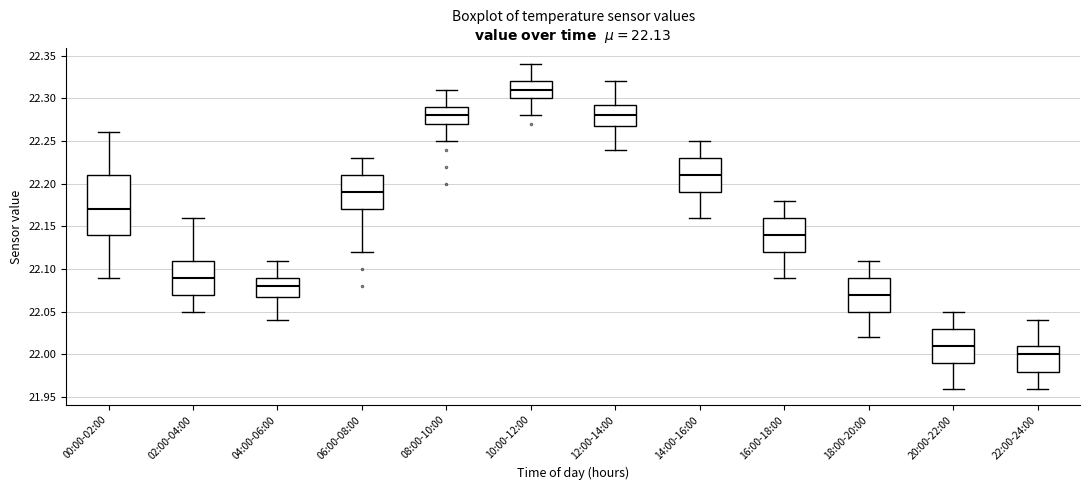

Which box's median line is the highest?

10:00-12:00